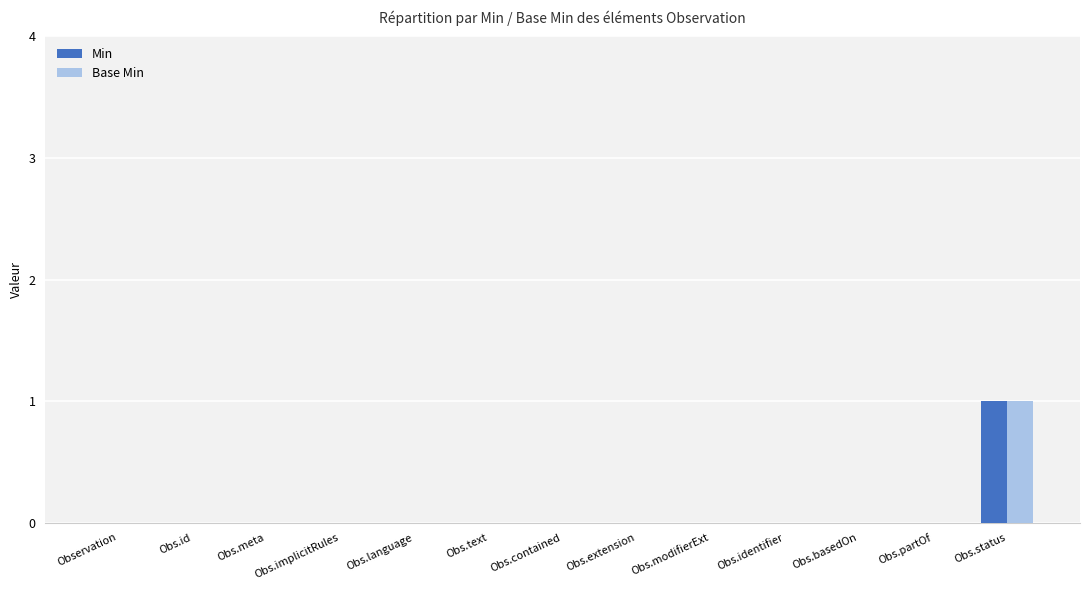

Count the number of data series in this chart.

2